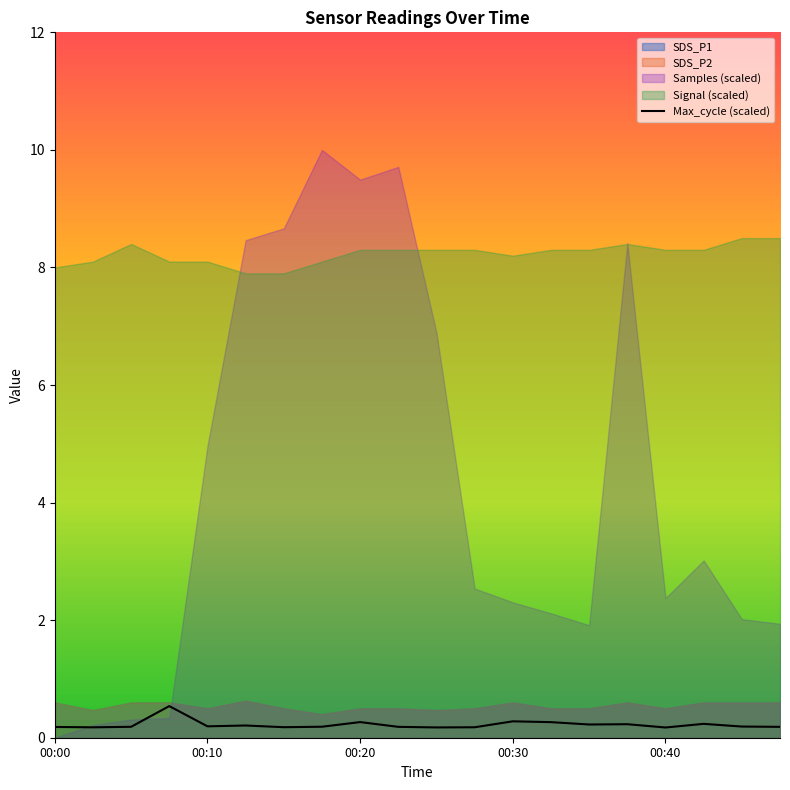

What is the maximum value for Max_cycle (scaled)?

0.5